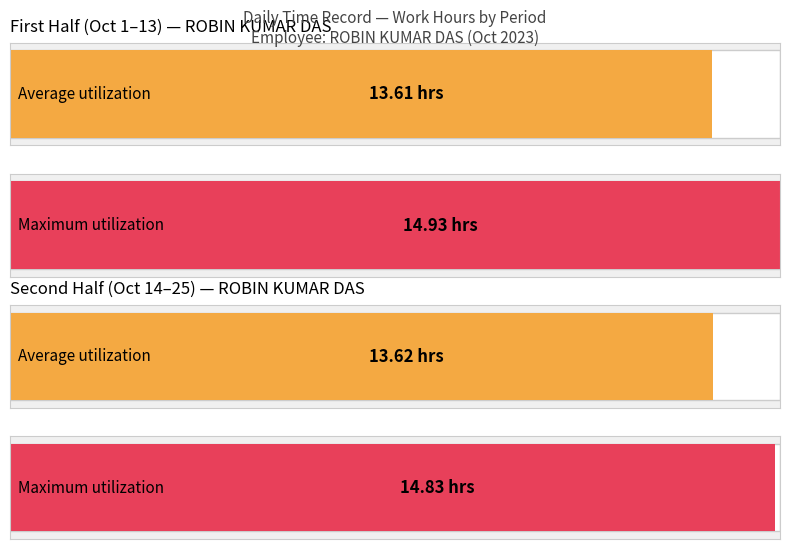

The Average series shows 22.6 at 6. True or false?

False